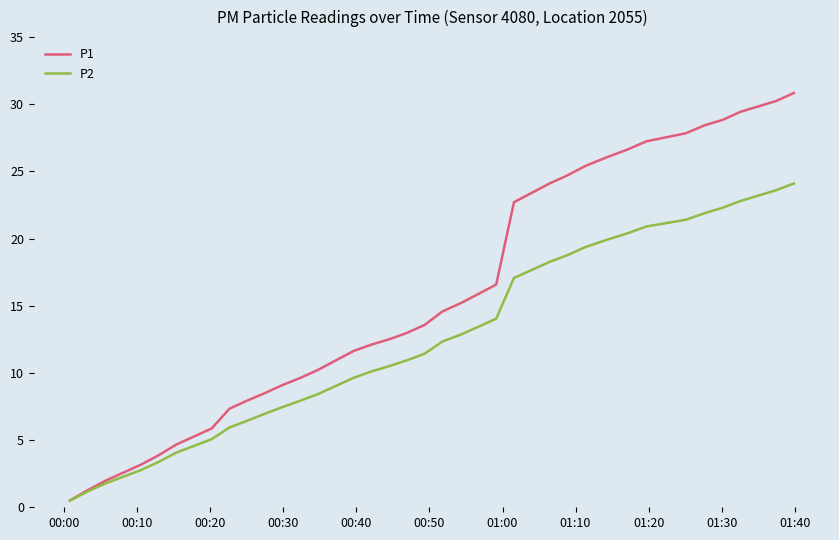

What is the minimum value for P2?

0.5